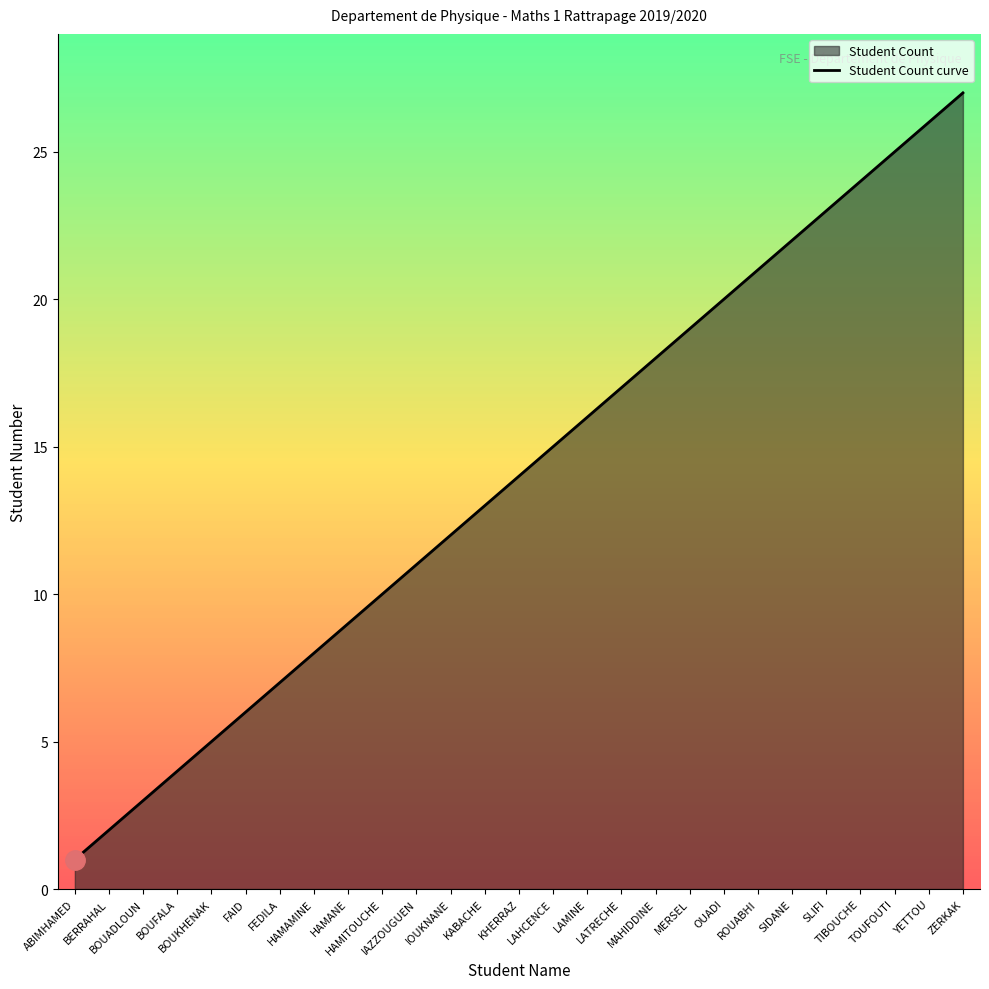

What value does the data have at TIBOUCHE?

24